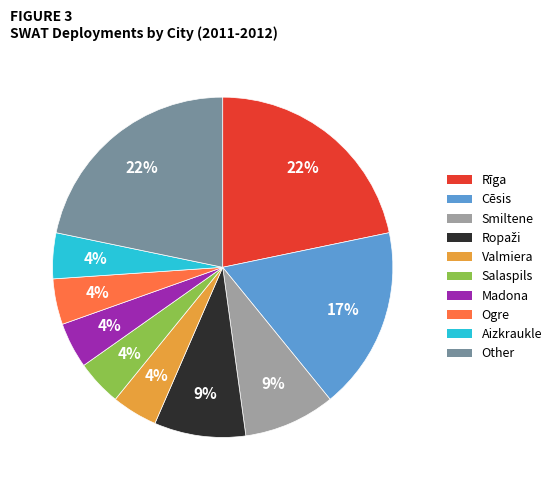

Does Smiltene account for over 50% of the chart?

No